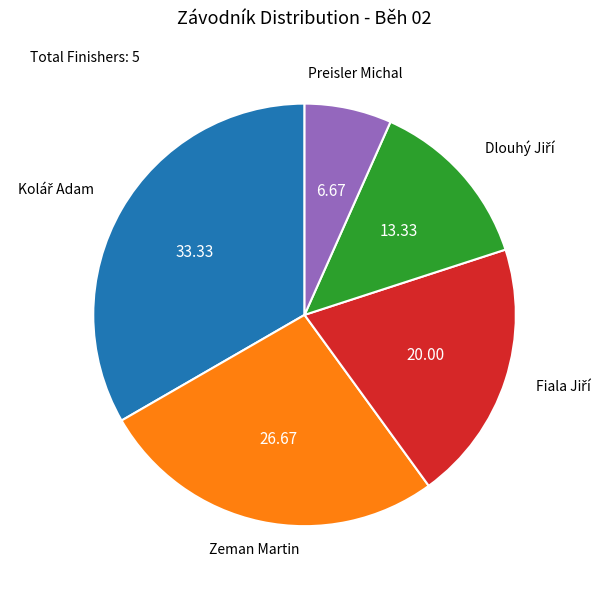

Count the number of slices in the pie.

5